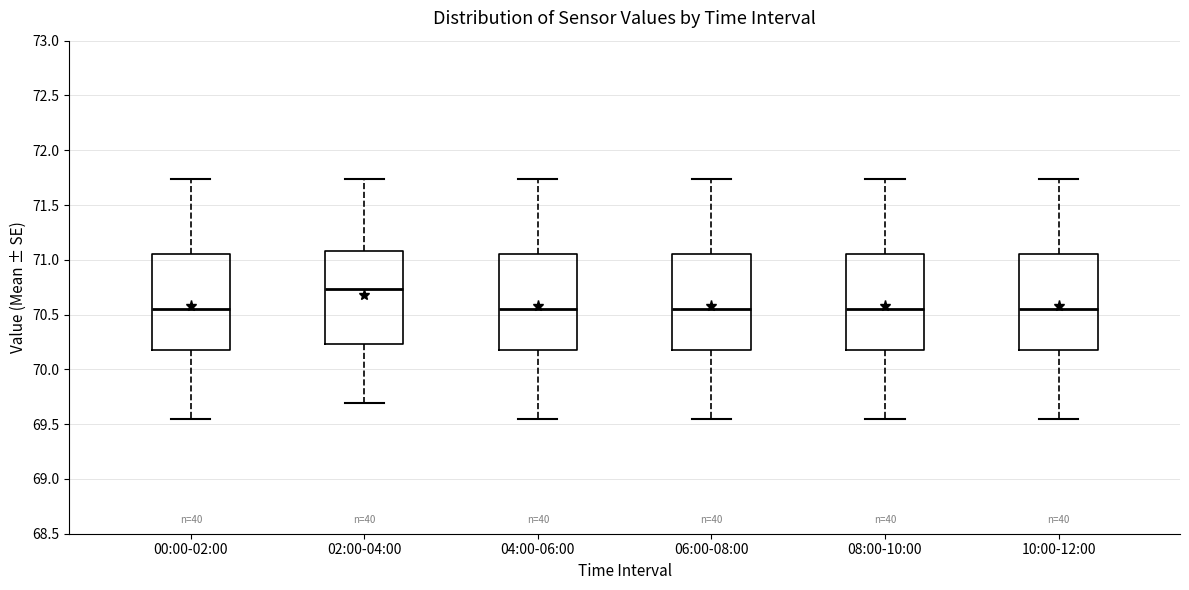

Reading left to right, transcribe this box plot: for each box, give where its median line is, the range the box spans, and where its two whiskers end, as read against the y-axis. The values are not printed on the chart, so give them approximately, as read against the axis.

00:00-02:00: median 70.55, box 70.15 to 71.05, whiskers 69.55 to 71.75
02:00-04:00: median 70.75, box 70.25 to 71.10, whiskers 69.70 to 71.75
04:00-06:00: median 70.55, box 70.15 to 71.05, whiskers 69.55 to 71.75
06:00-08:00: median 70.55, box 70.15 to 71.05, whiskers 69.55 to 71.75
08:00-10:00: median 70.55, box 70.15 to 71.05, whiskers 69.55 to 71.75
10:00-12:00: median 70.55, box 70.15 to 71.05, whiskers 69.55 to 71.75